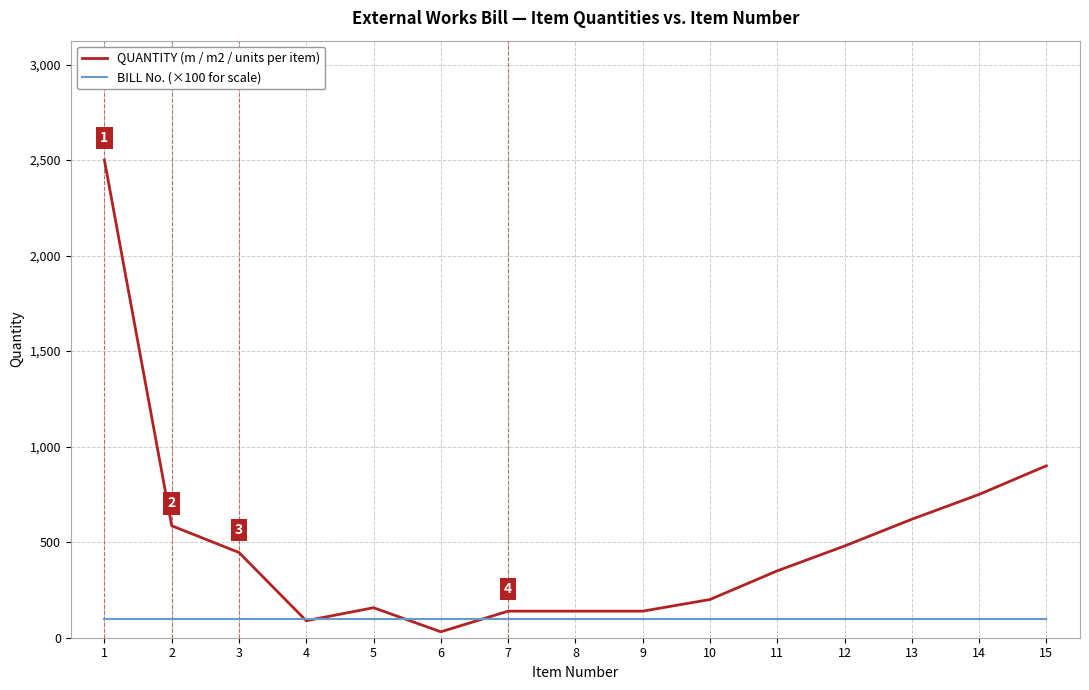

What is the sum of all BILL No. (×100 for scale) values?

1500